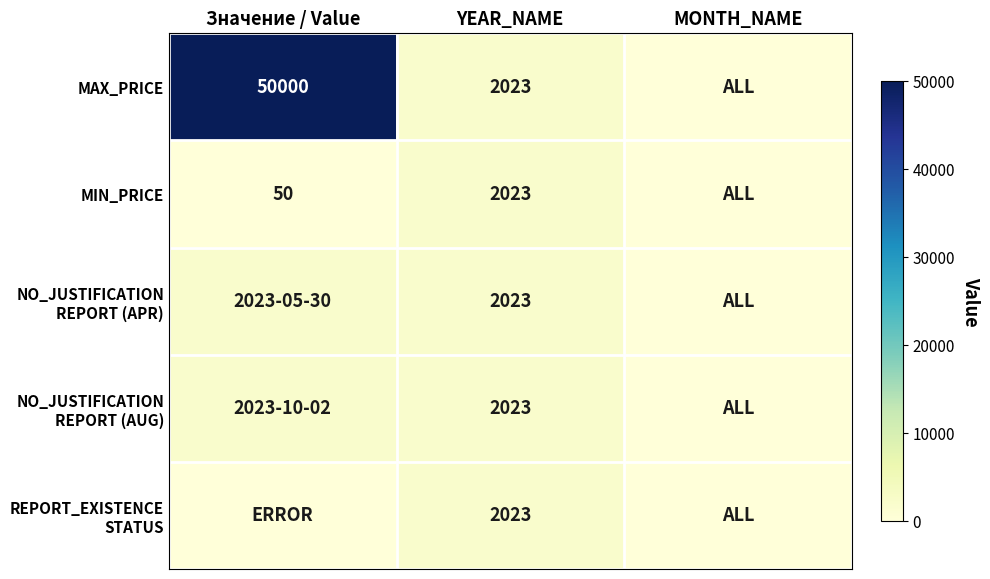

True or false: MAX_PRICE has a value of 50000 at Значение / Value.

True